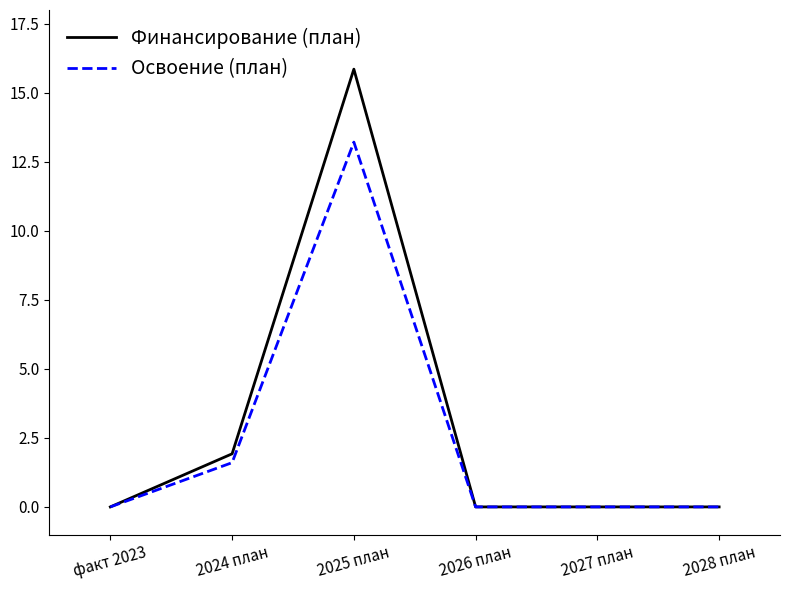

The Освоение (план) series shows 0.0 at 2027 план. True or false?

True